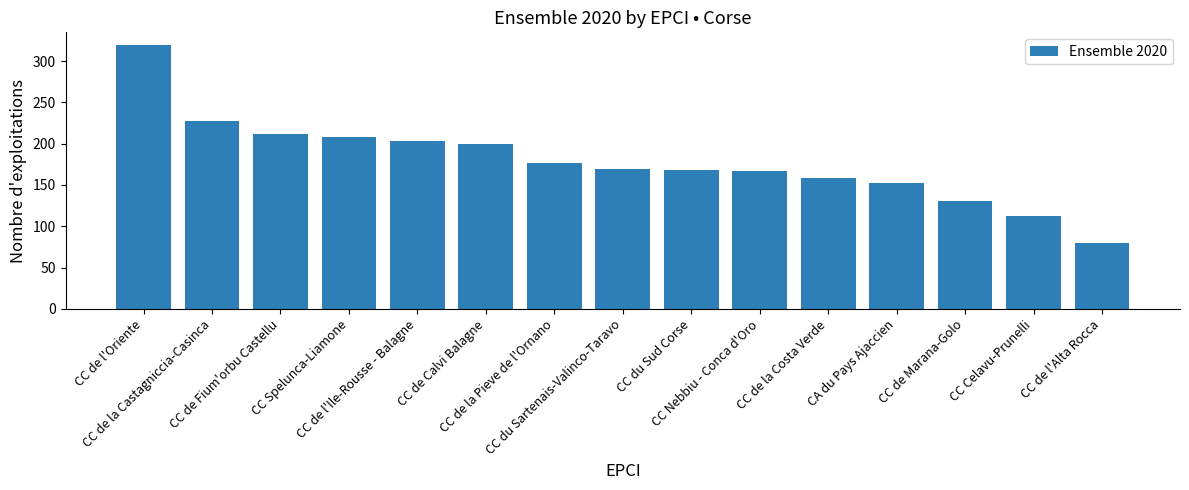

What is the difference between the maximum and minimum values?

239